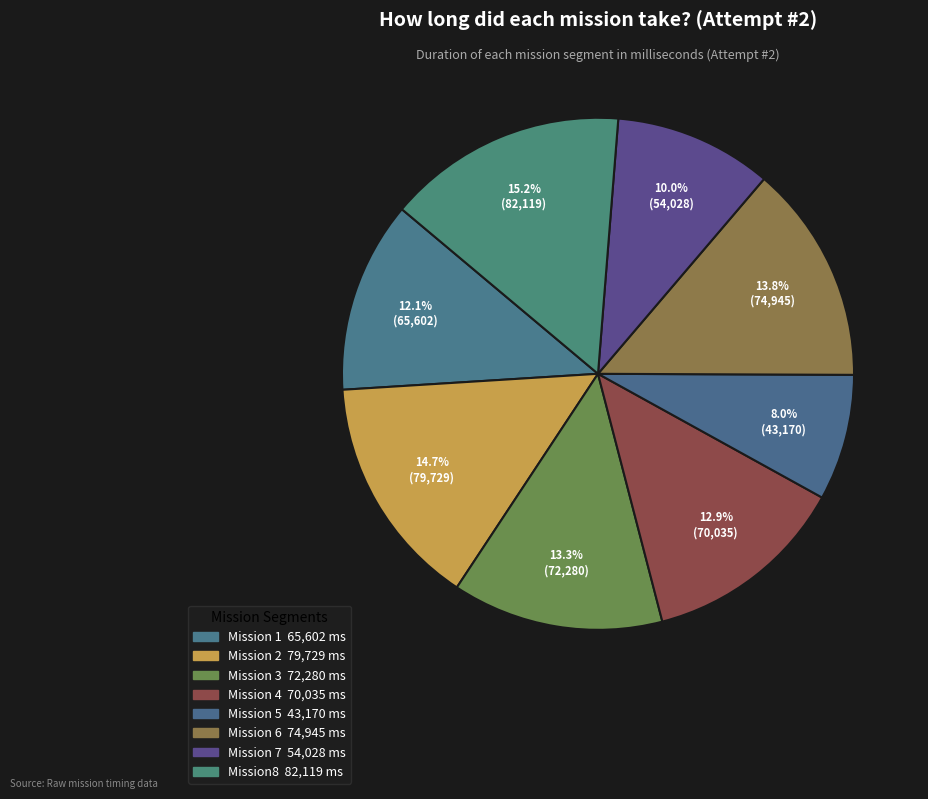

Does Mission 5 account for over 50% of the chart?

No